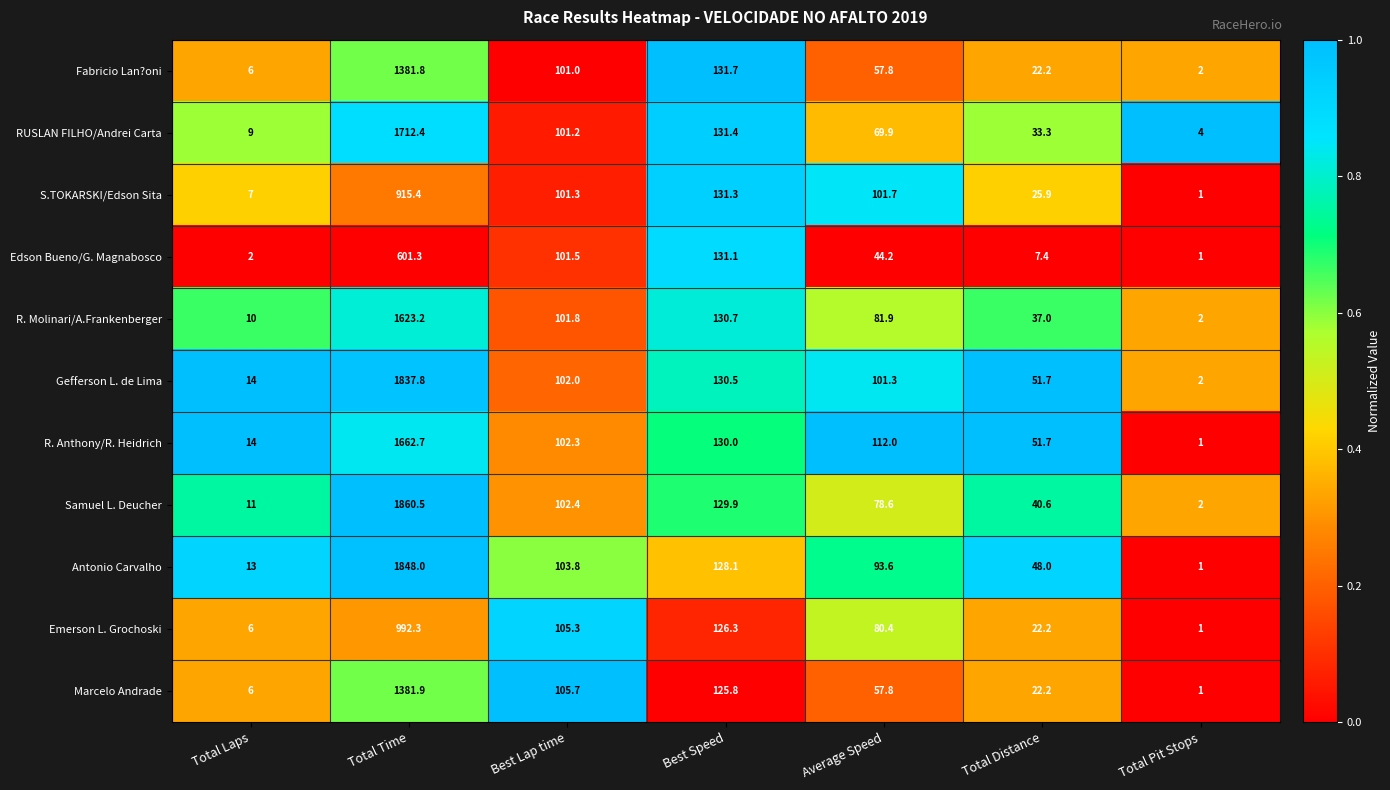

What is the sum of all Edson Bueno/G. Magnabosco values?

888.5